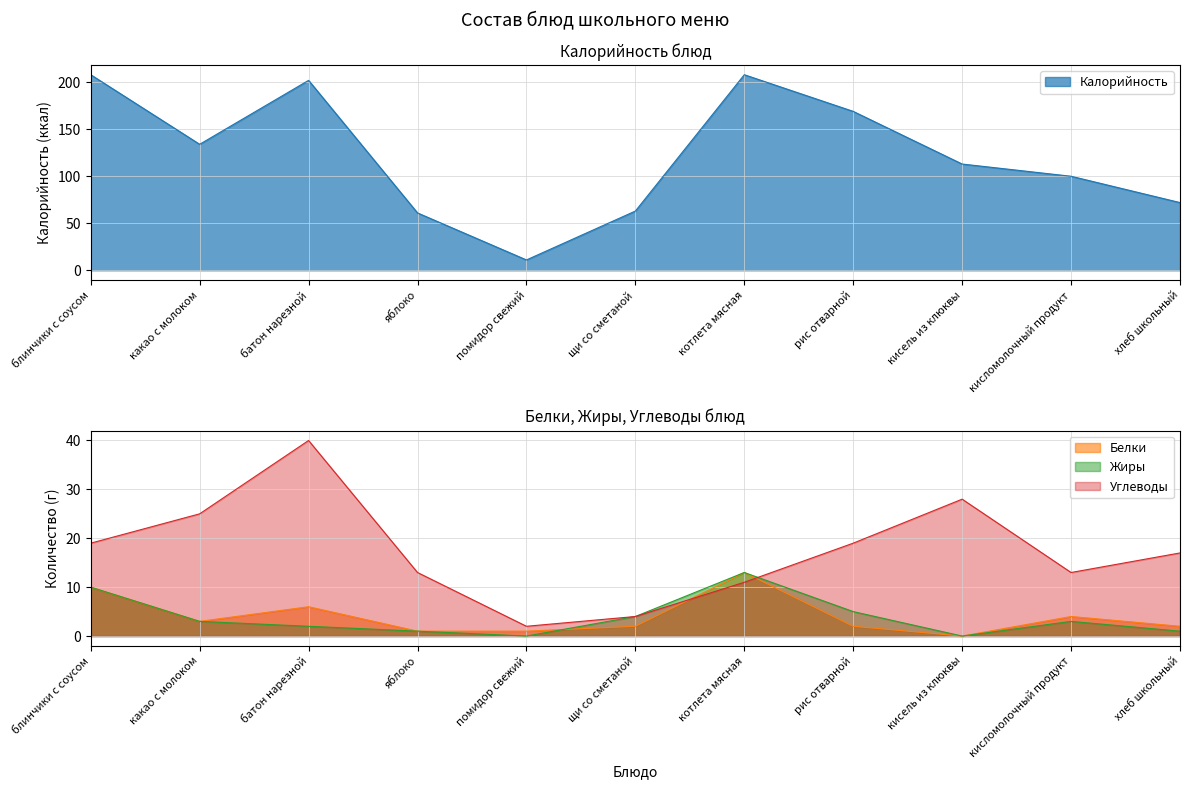

What are all the series names shown in the legend?

Калорийность, Белки, Жиры, Углеводы